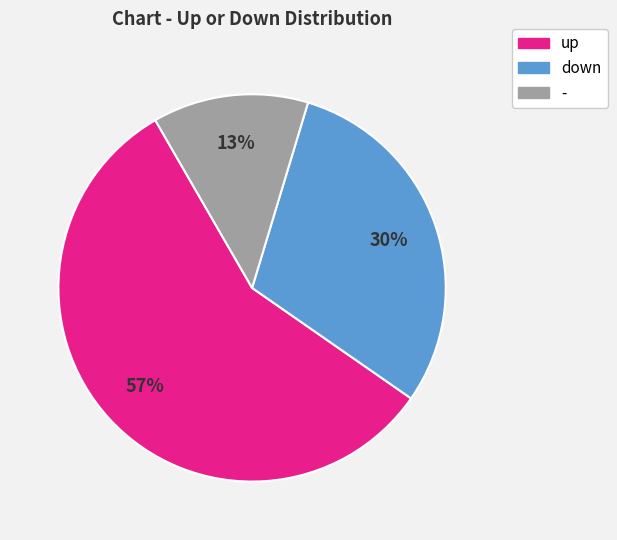

Which slice represents more than half of the pie?

up